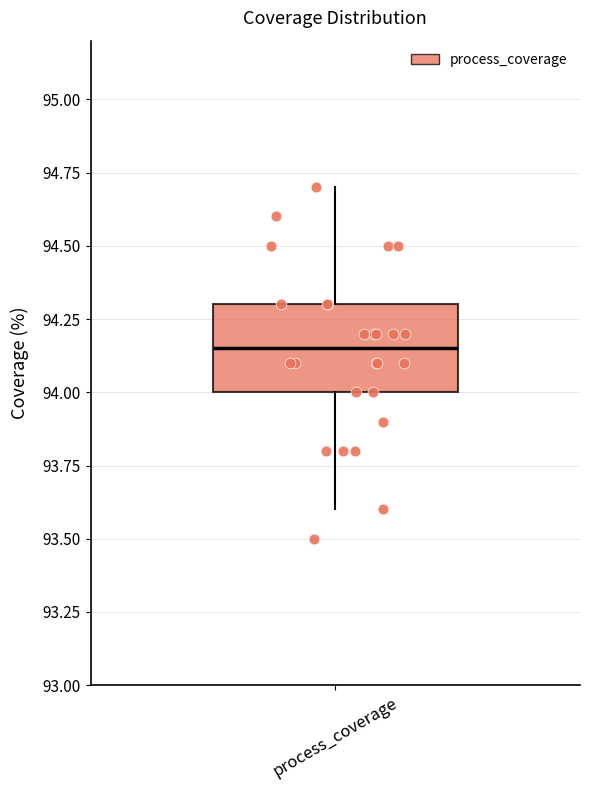

Read this box plot against the y-axis: the position of the median line, the range covered by the box, and the ends of both whiskers. The values are not printed on the chart, so give them approximately, as read against the axis.

median 94.15, box 94.00 to 94.30, whiskers 93.60 to 94.70